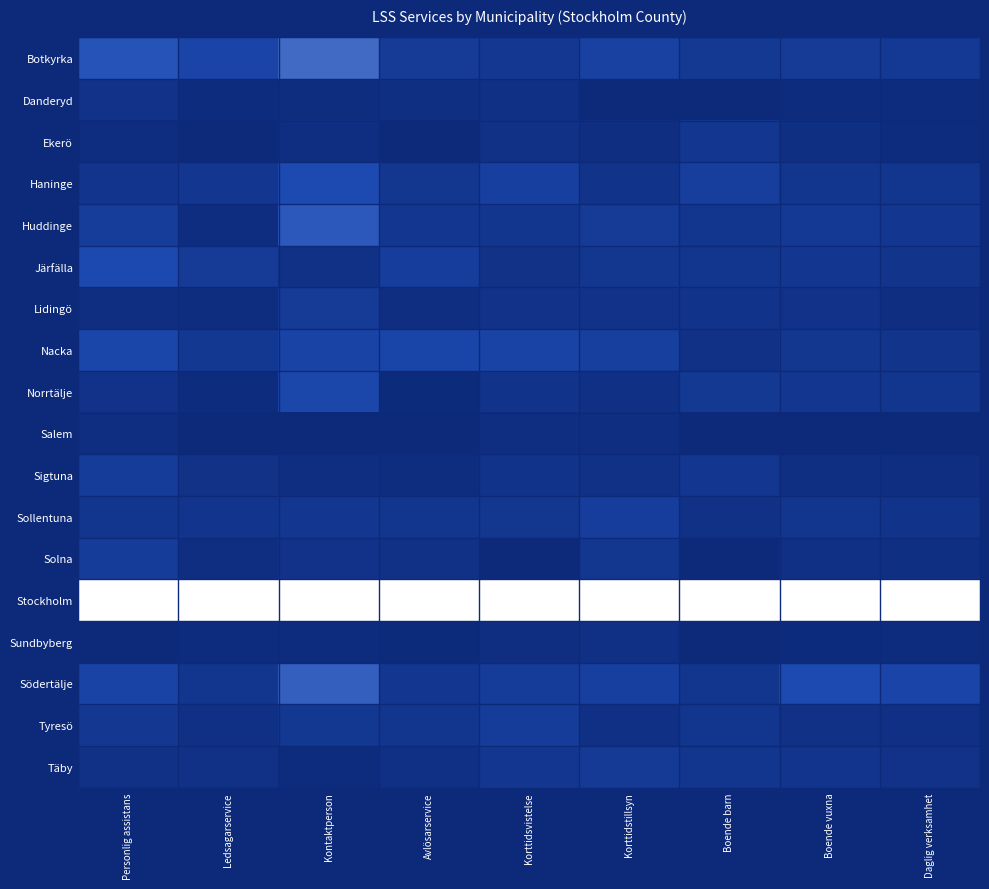

What is the difference between the highest and lowest values at Avlösarservice?

1.0